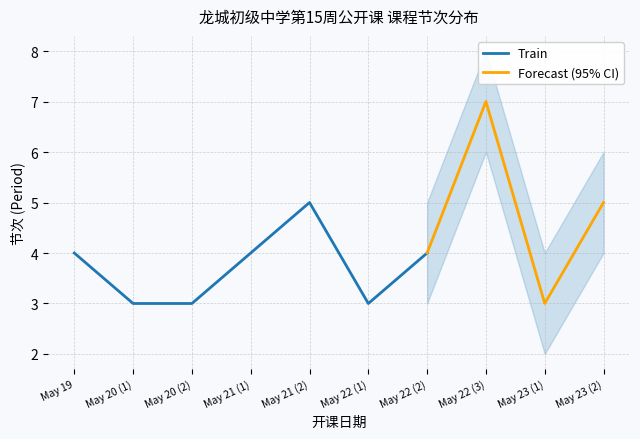

Is it true that Forecast (95% CI) equals 5 at 2025-05-23?

True